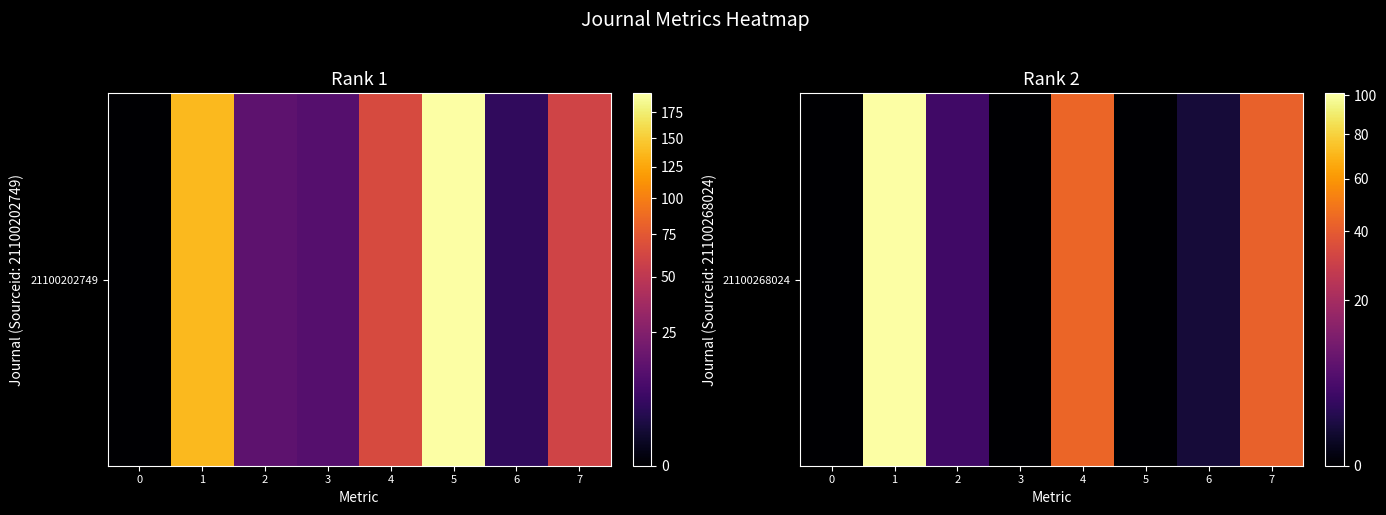

The value at 4 is 44. True or false?

True